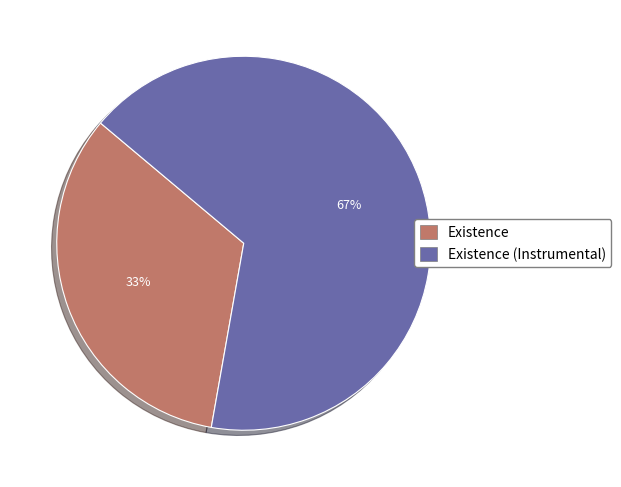

Is there a majority slice in this chart?

Yes